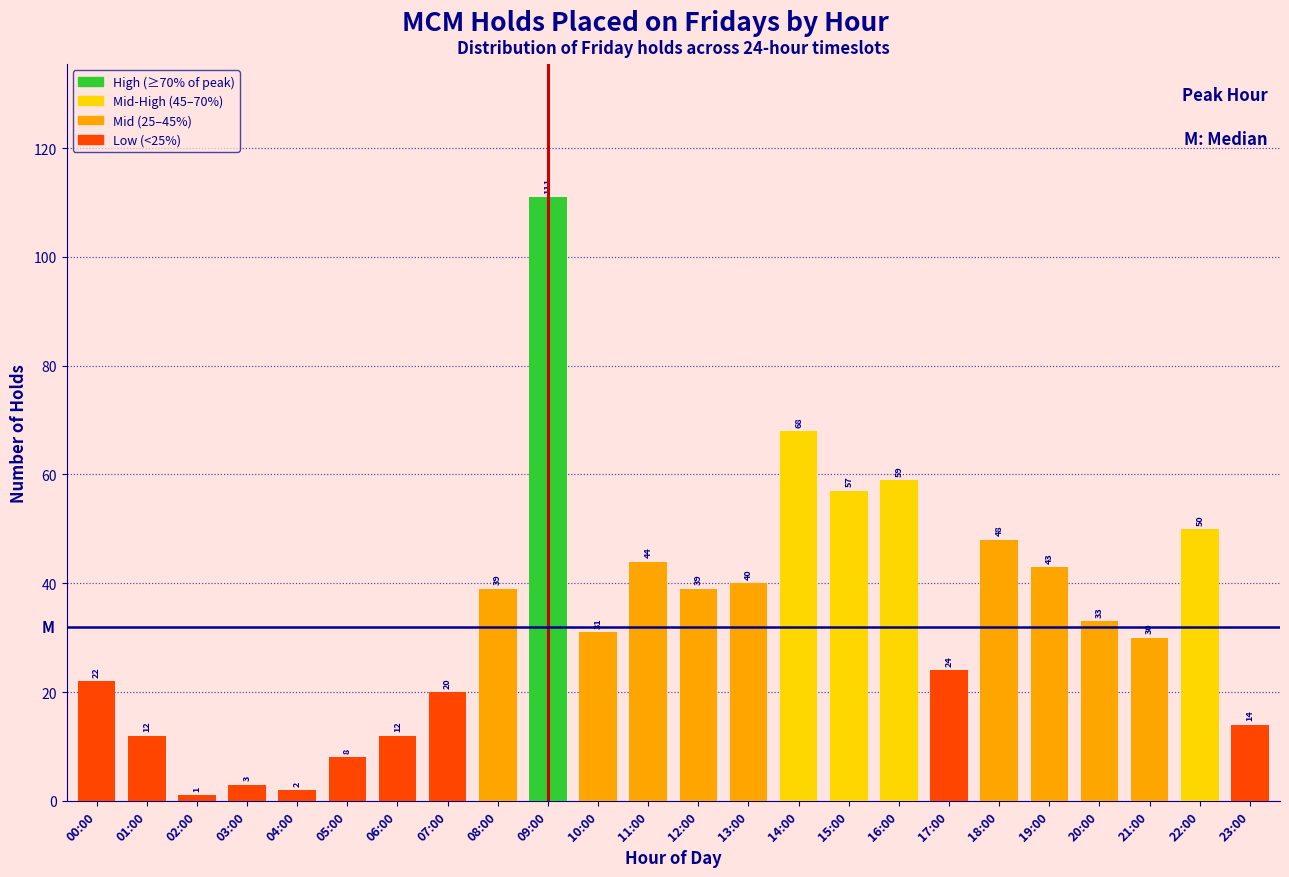

Reading left to right, transcribe all the data shown in this chart.

22	12	1	3	2	8	12	20	39	111	31	44	39	40	68	57	59	24	48	43	33	30	50	14